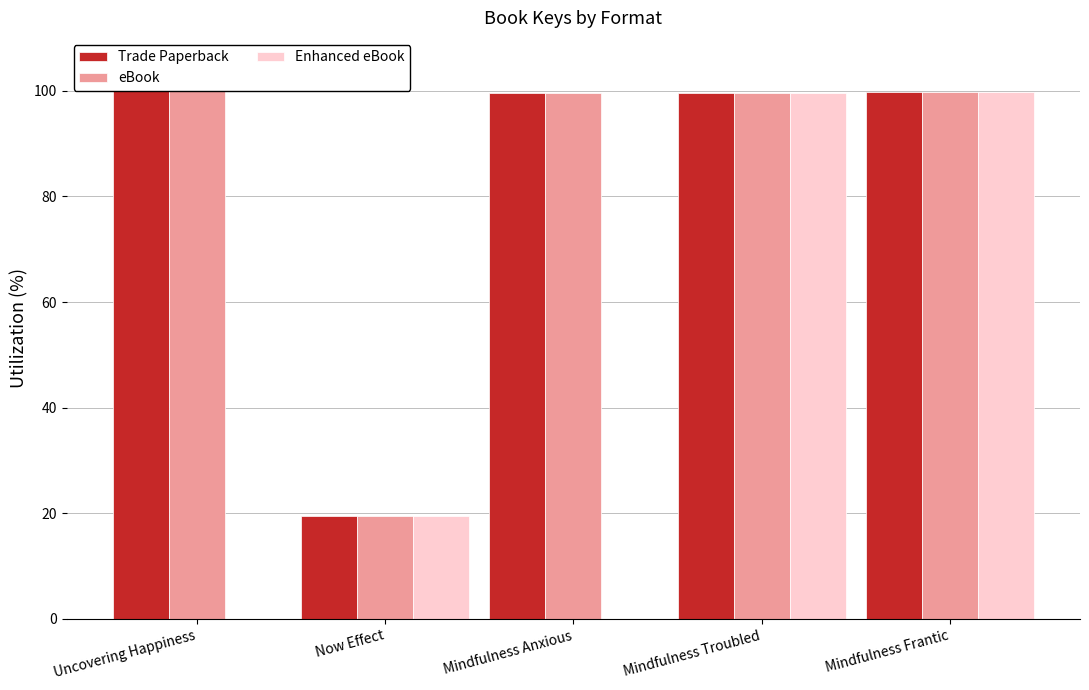

At Now Effect, list the series in order from largest to smallest.

Trade Paperback, eBook, Enhanced eBook